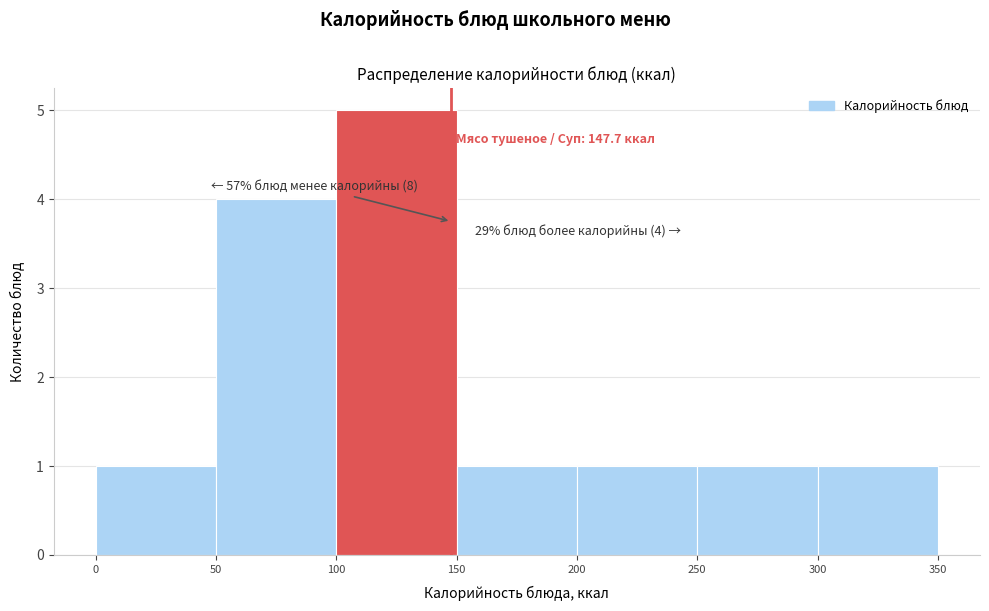

Over which range of the x-axis is the bar tallest?

100 to 150